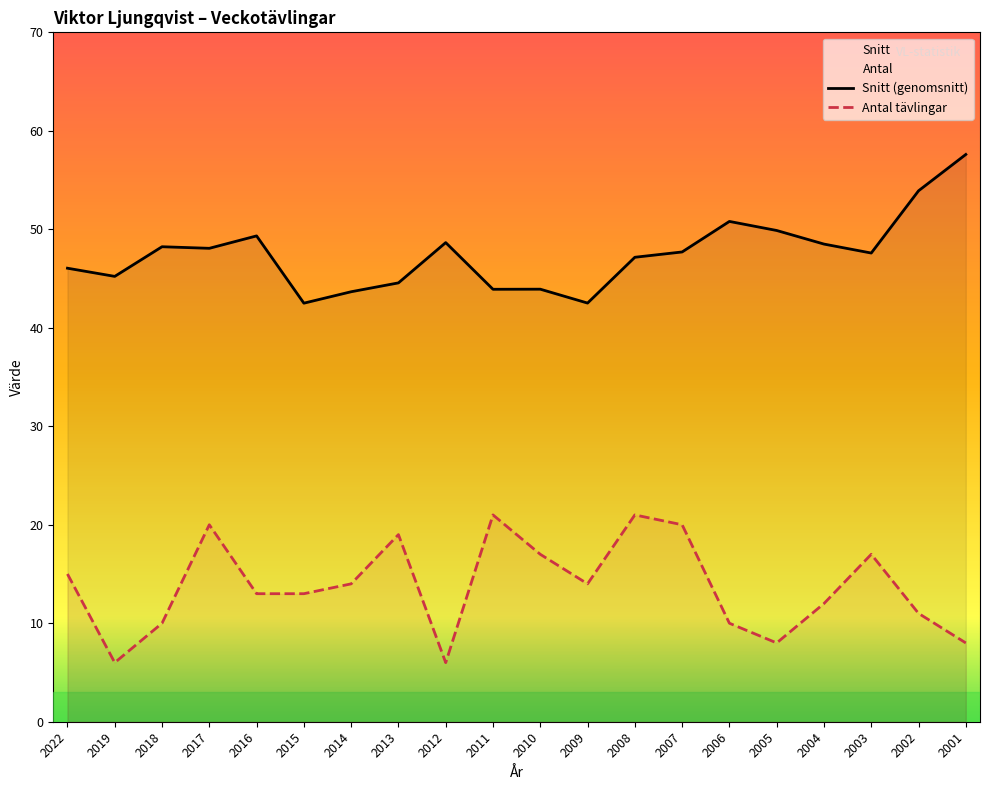

At which label does Antal tävlingar reach its minimum?

2019